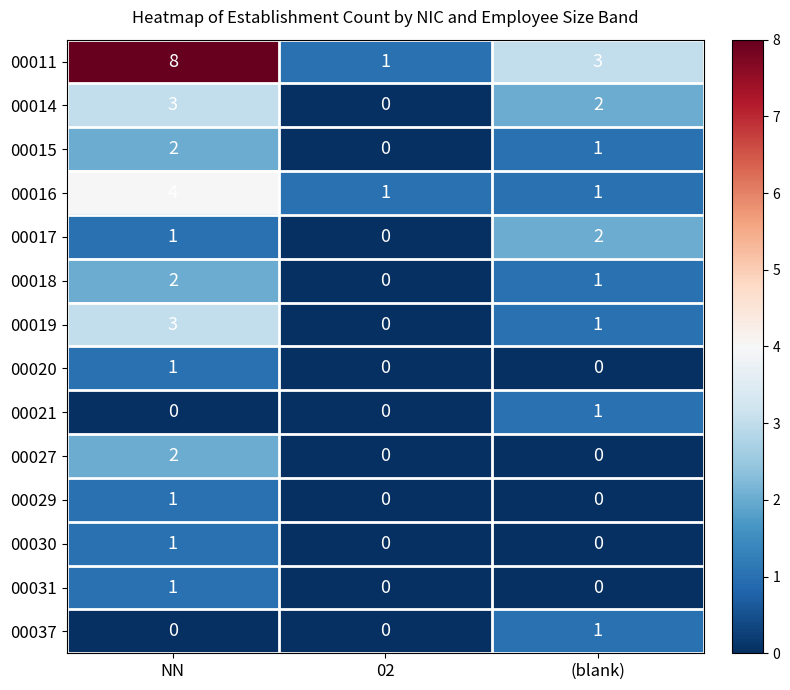

What is the spread (max minus min) of values at 02?

1